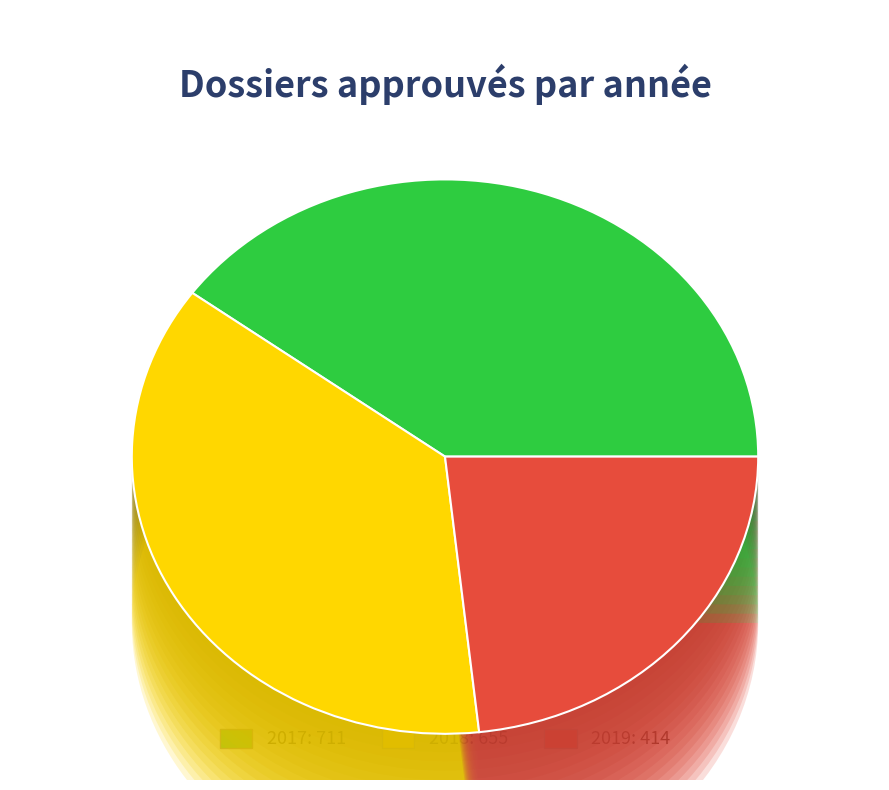

What is the ratio of the value at 2018 to the value at 2017?

0.9